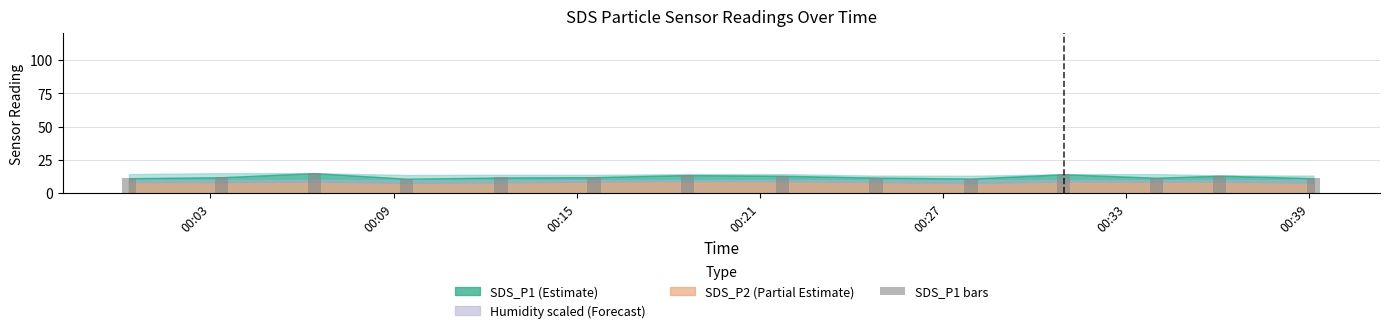

How many categories are shown in the chart?

14